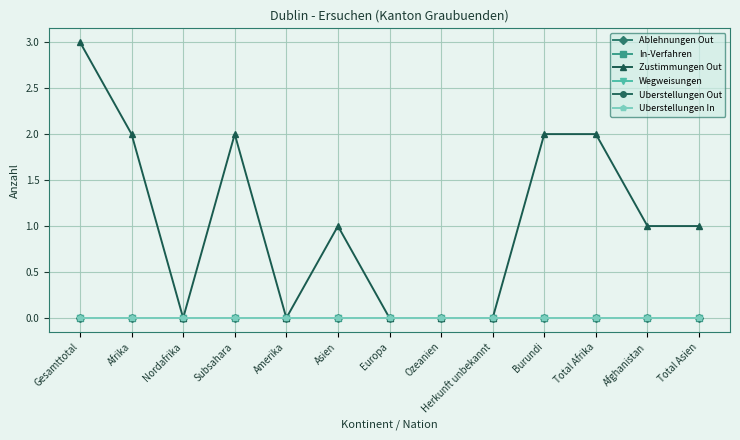

The value of Uberstellungen In at Subsahara is 0. True or false?

True